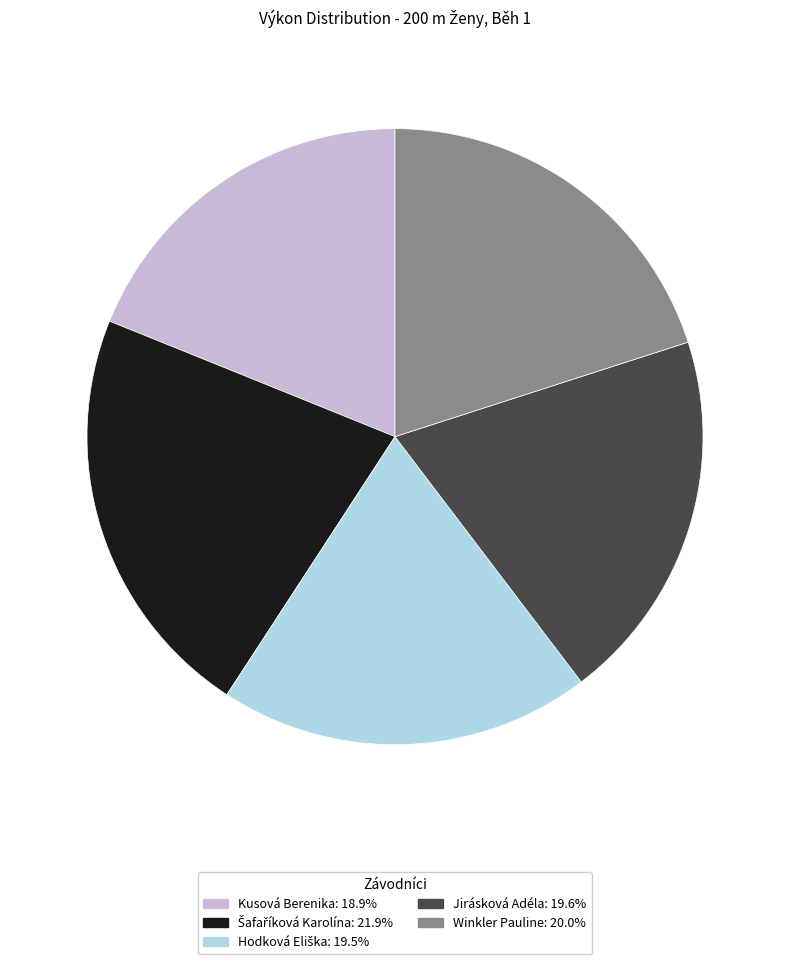

Is Winkler Pauline the majority of the pie?

No